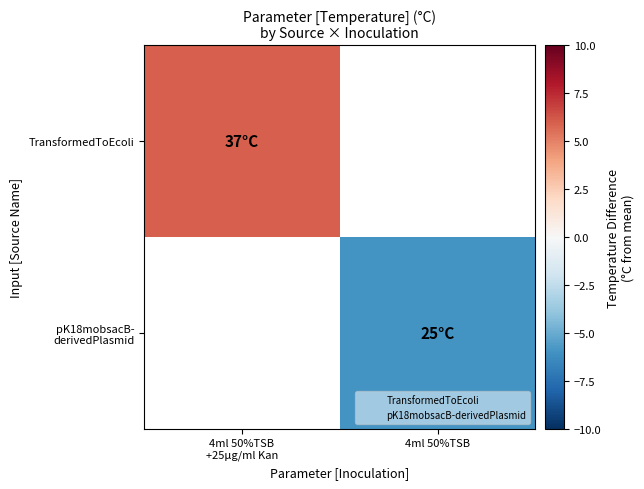

Which series has the widest spread of values?

TransformedToEcoli